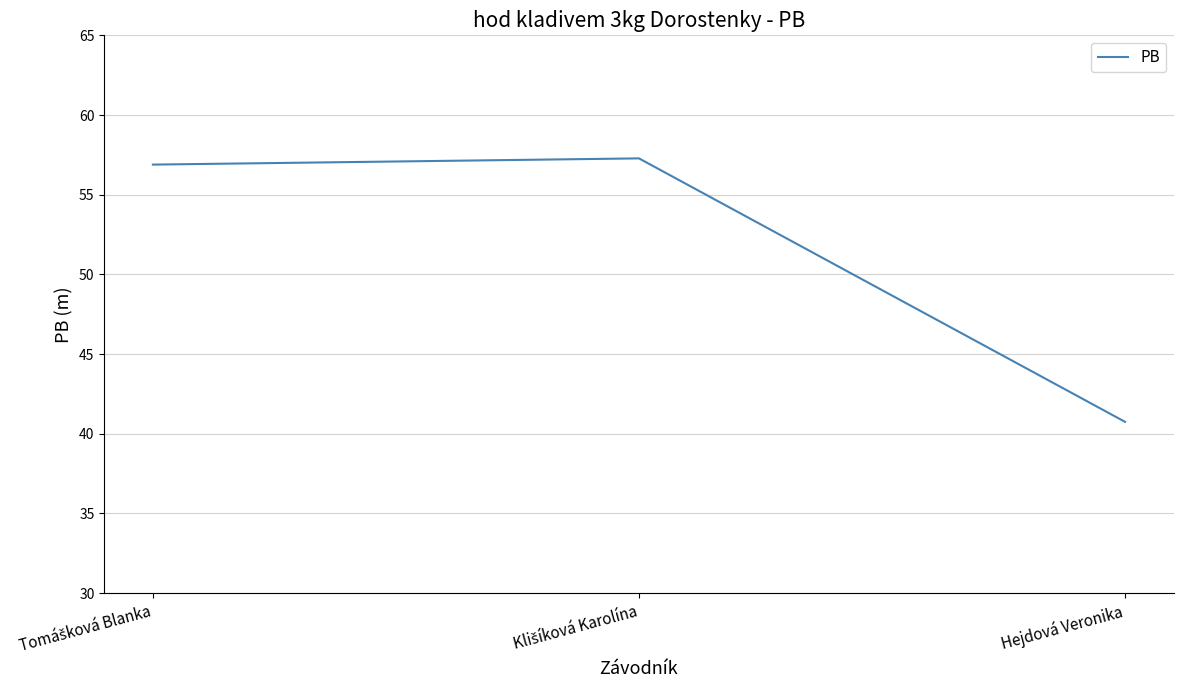

Does the chart display data point markers on the line(s)?

No